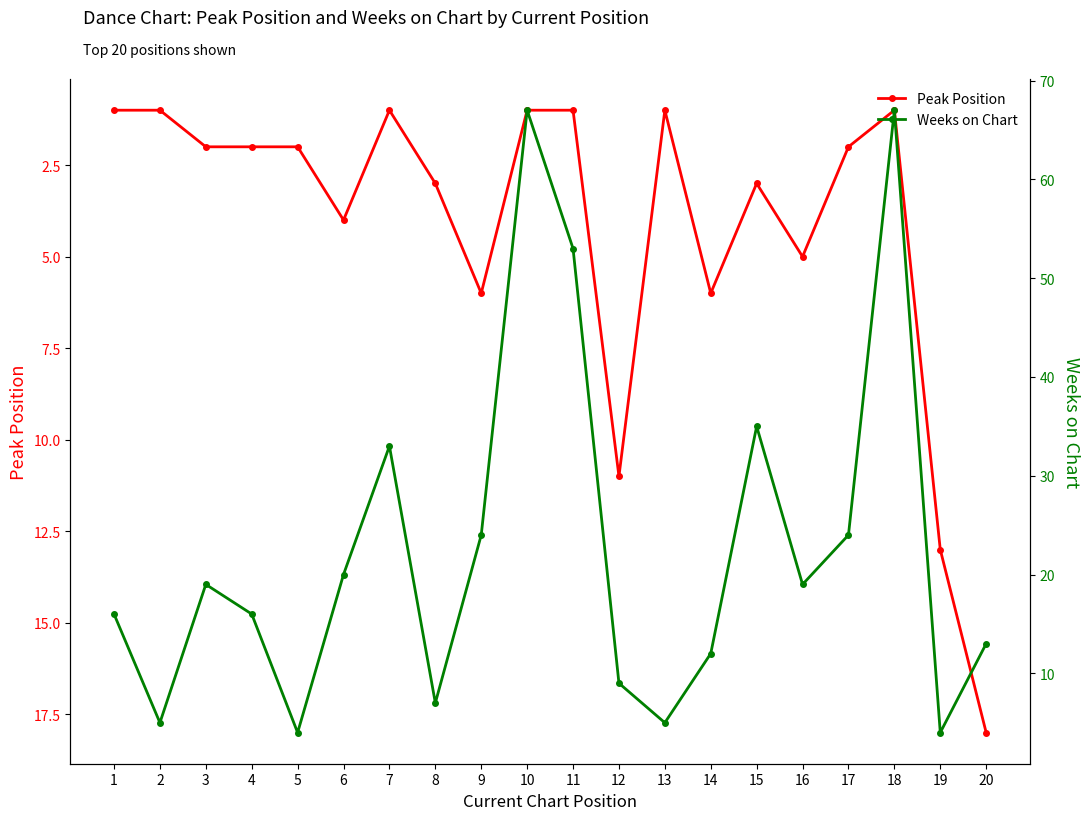

Rank the series by their average value, from highest to lowest.

Weeks on Chart, Peak Position